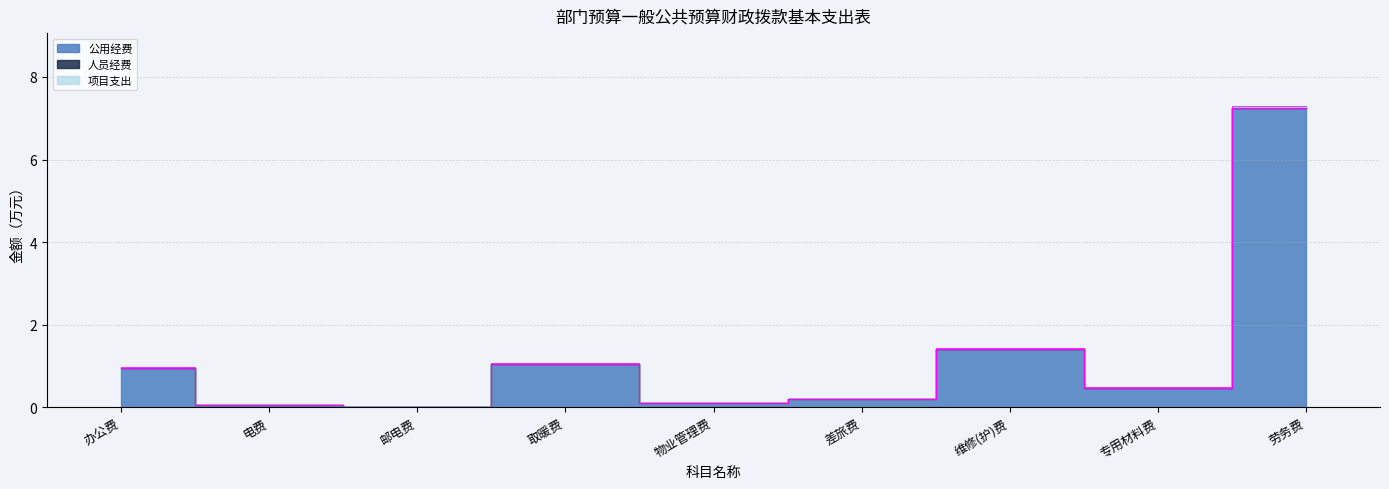

Is it true that the value at 物业管理费 is 0.0?

False